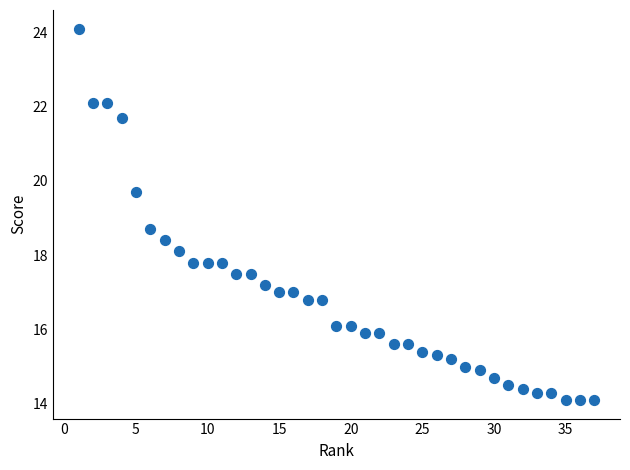

What Y value in the scatter plot is closest to 19?

18.7